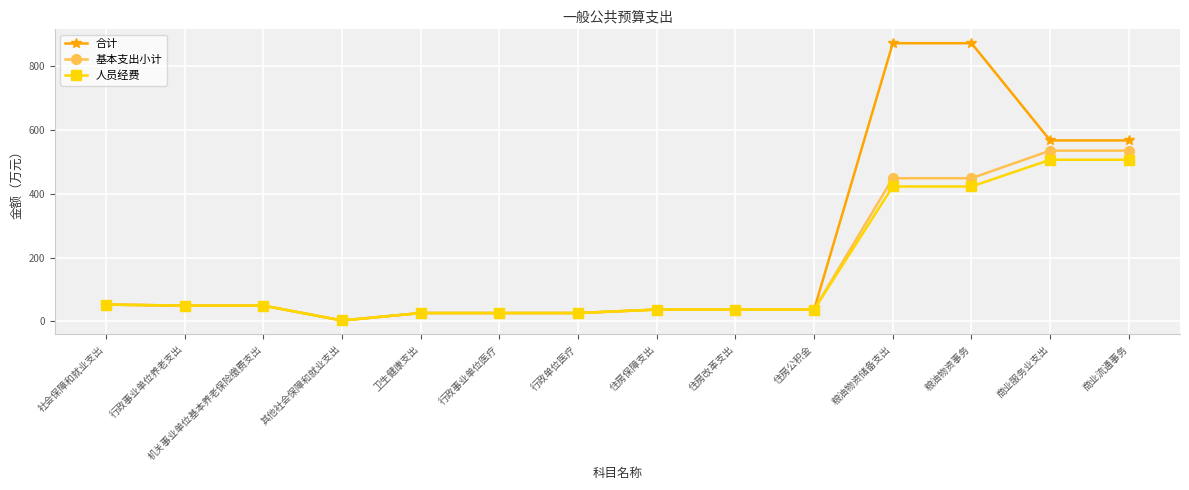

What is the greatest value displayed?

873.0